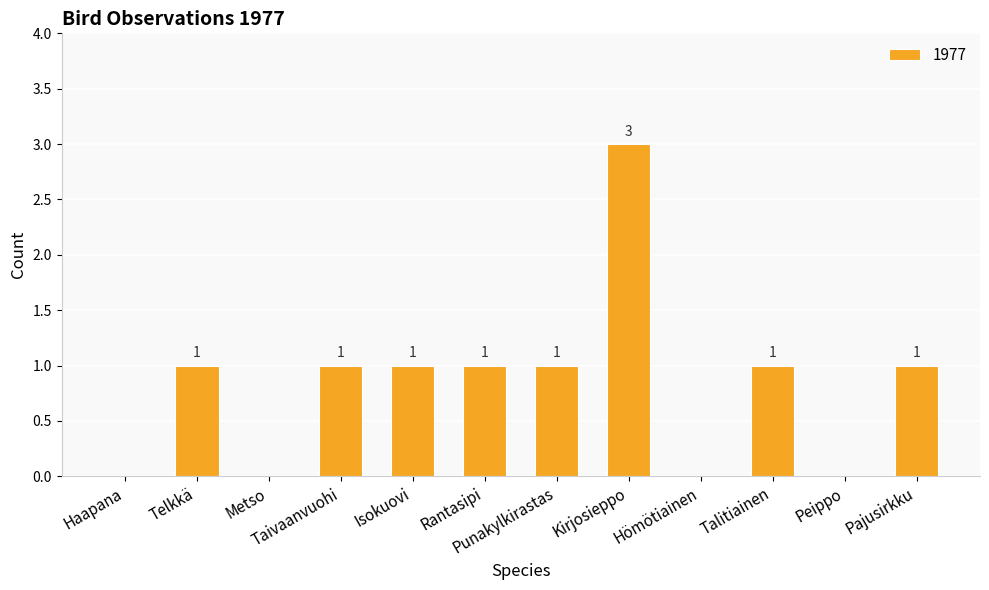

How many series are shown in this chart?

1